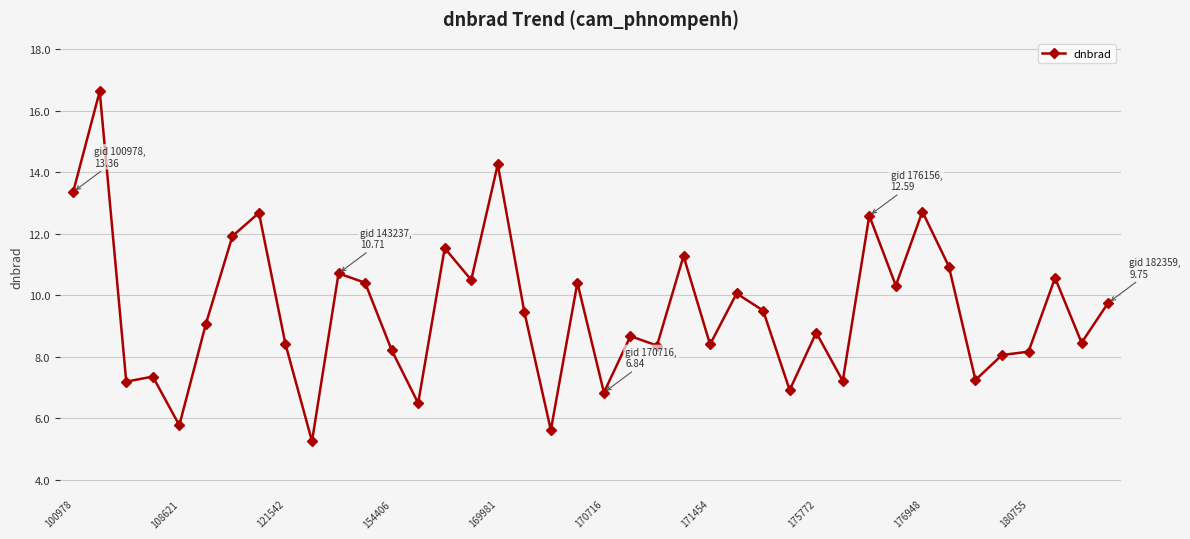

True or false: the data has more than 0 interior local peaks.

True